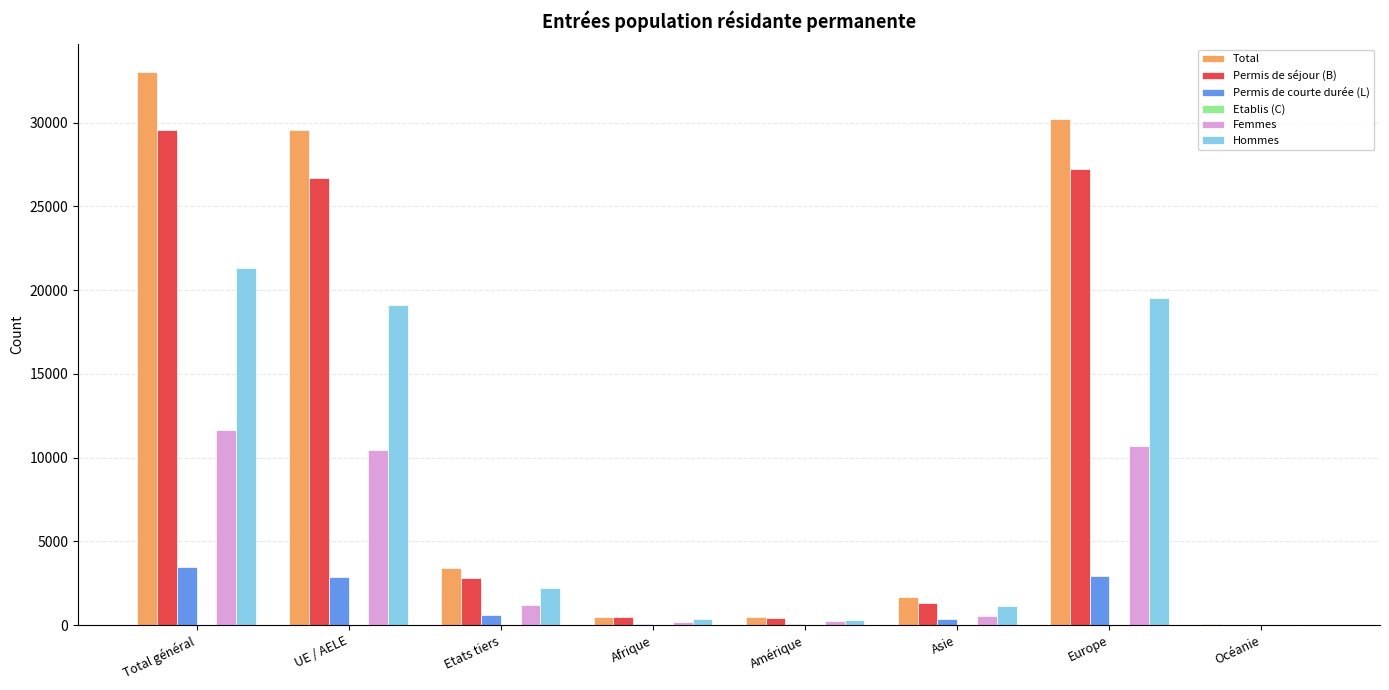

At which category is the sum across all series the highest?

Total général